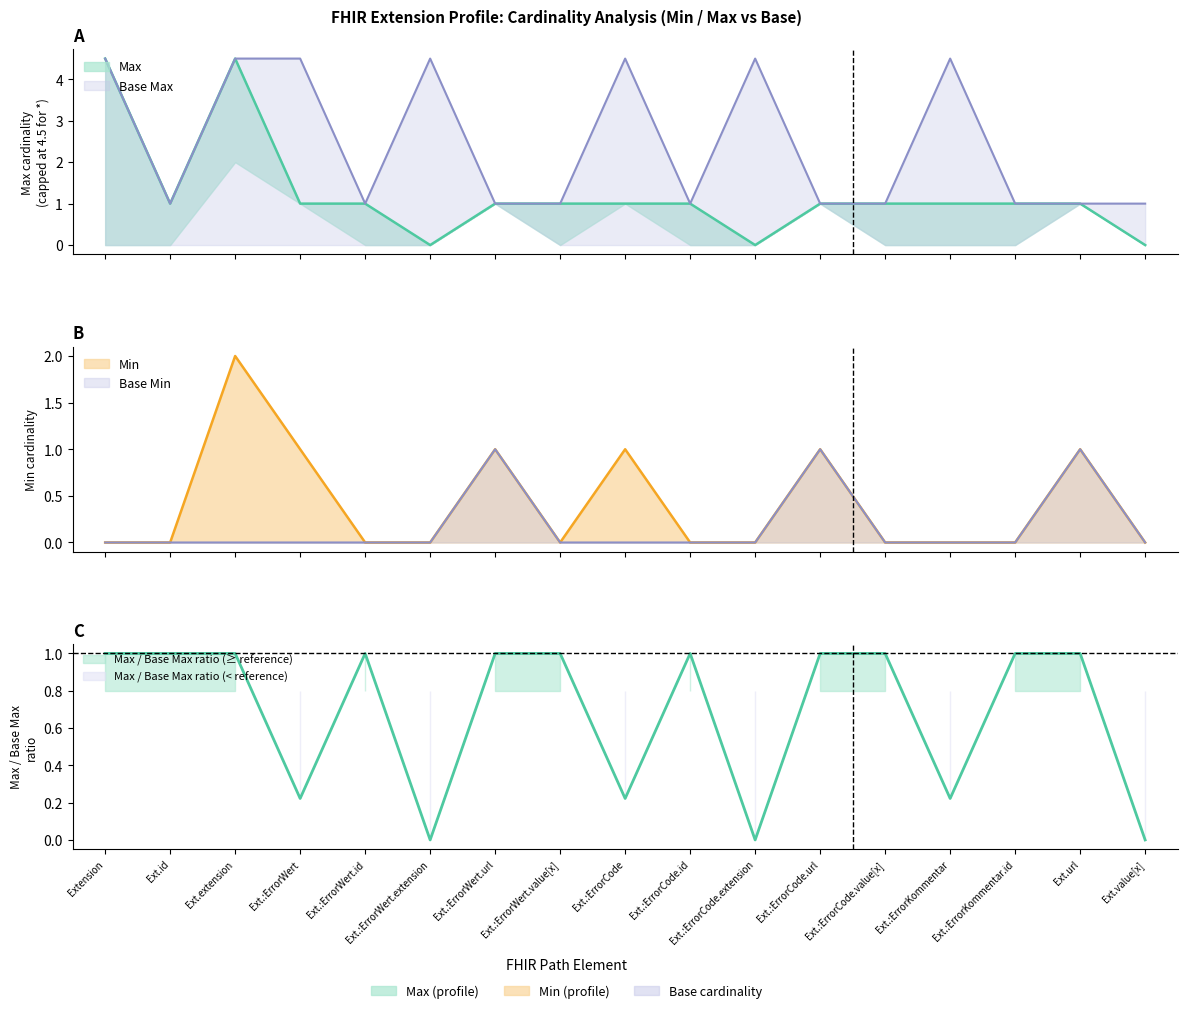

True or false: the data shows 1.8 at Ext.:ErrorCode.url.

False